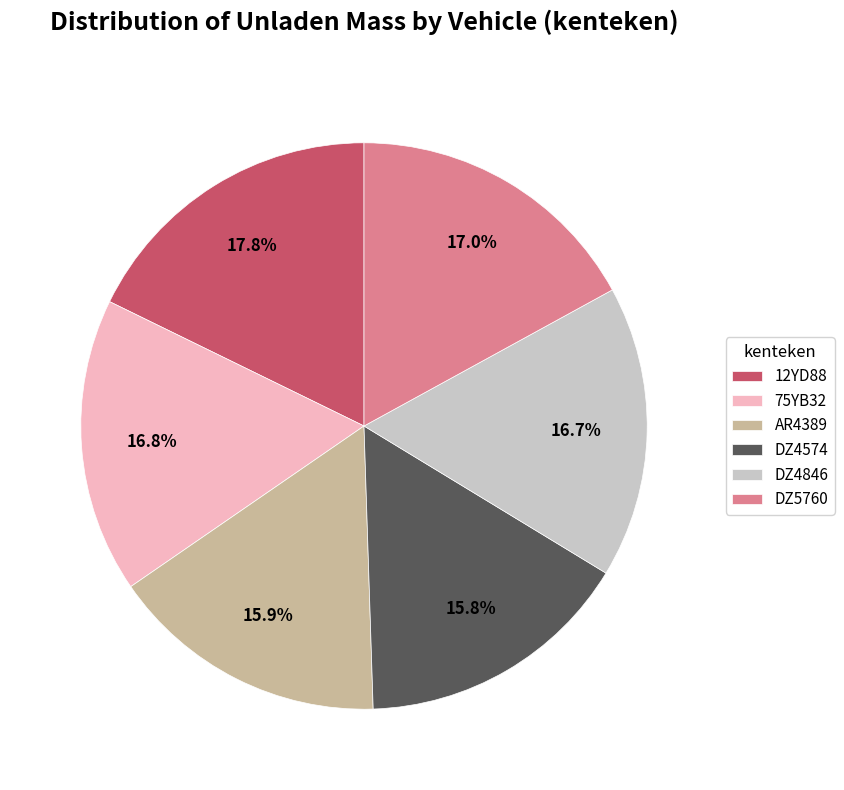

Does AR4389 represent more than half of the total?

No